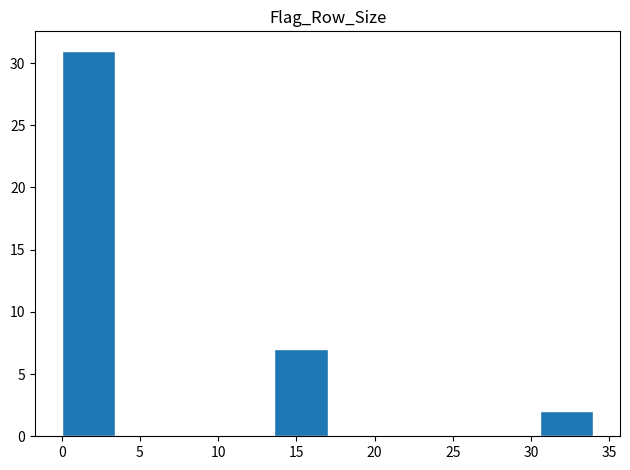

How tall is the bar that spans 30.6 to 34.0 on the x-axis? Neither the bar edges nor the heights are printed on the chart, so give them approximately, as read against the axes.

2